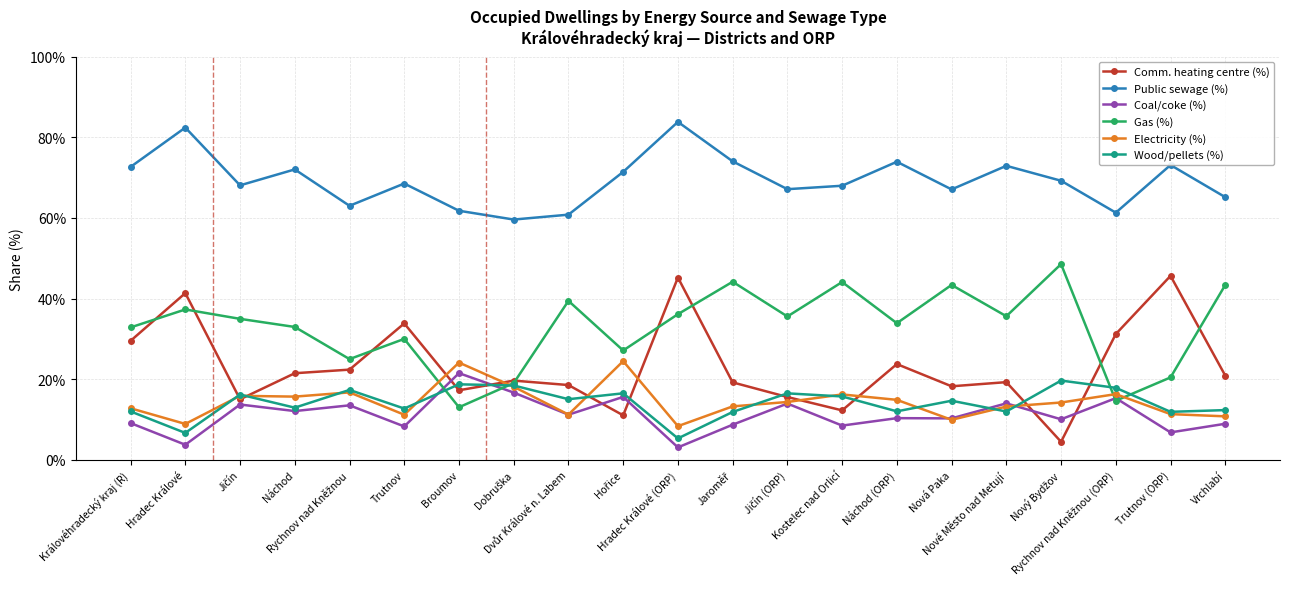

Which label corresponds to the largest value in the chart?

Hradec Králové (ORP)